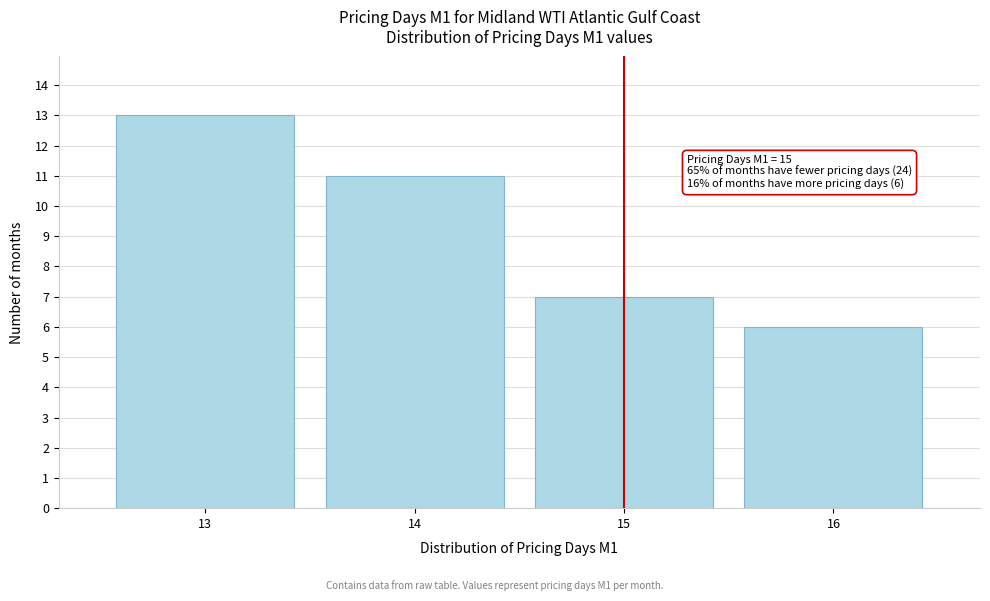

Reading left to right, transcribe all the data shown in this chart.

13=13	14=11	15=7	16=6